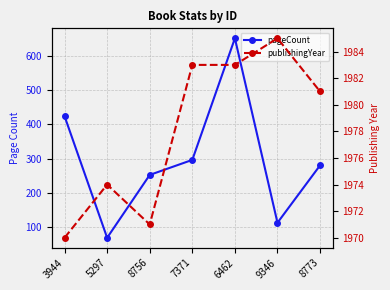

True or false: publishingYear has a value of 2766 at 3944.

False